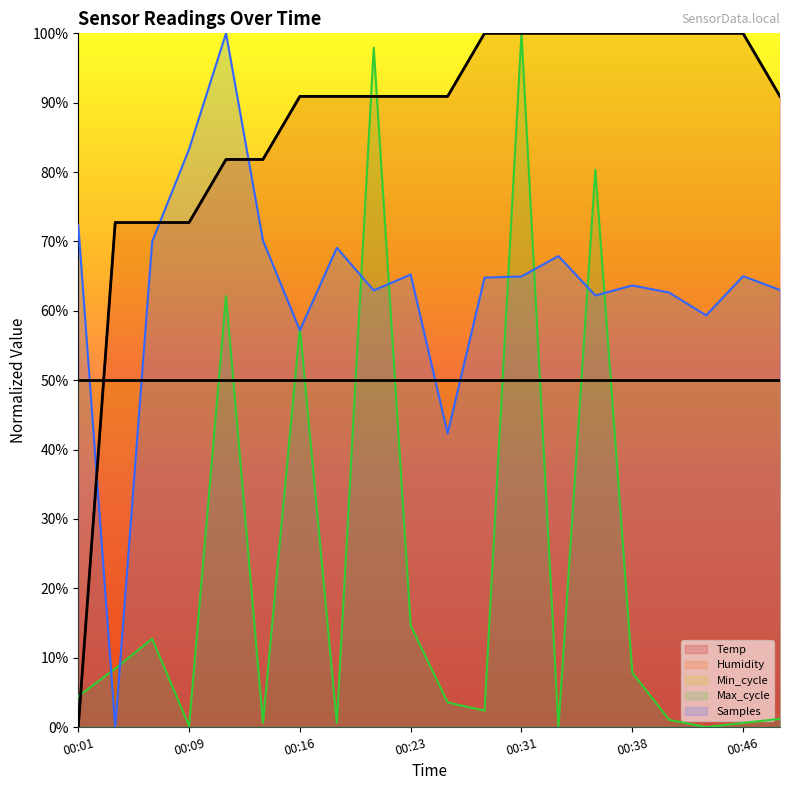

How many positive values does the Max_cycle series have?

18